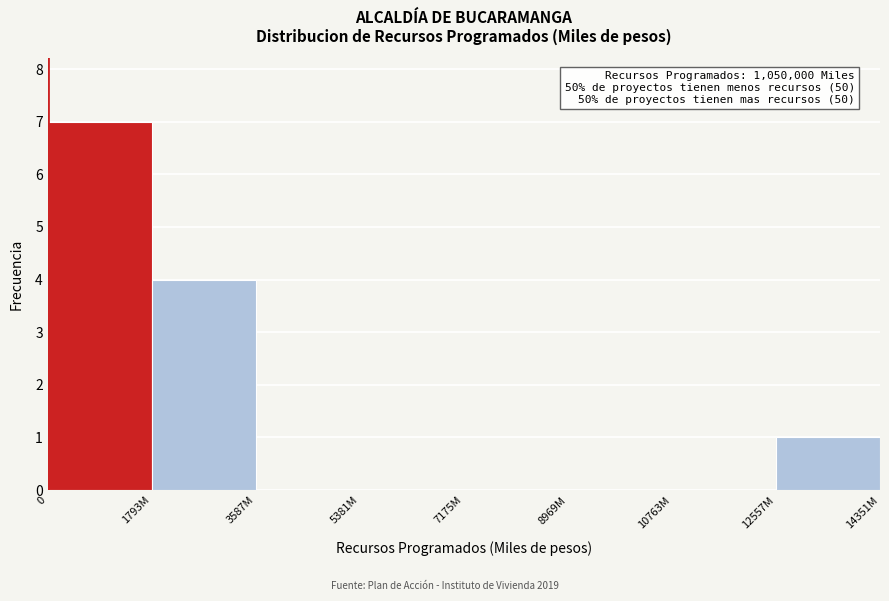

Reading left to right, what are all the values shown in this chart?

0=7	1793M=4	3587M=0	5381M=0	7175M=0	8969M=0	10763M=0	12557M=1